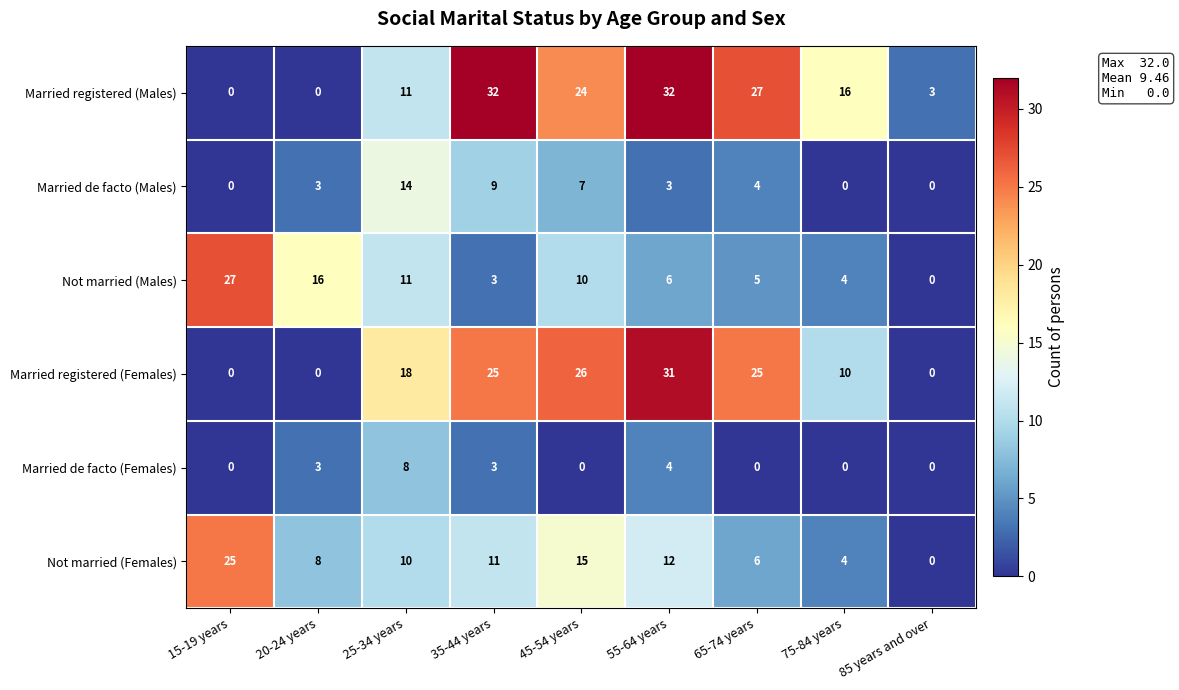

At which category is the sum across all series the highest?

55-64 years